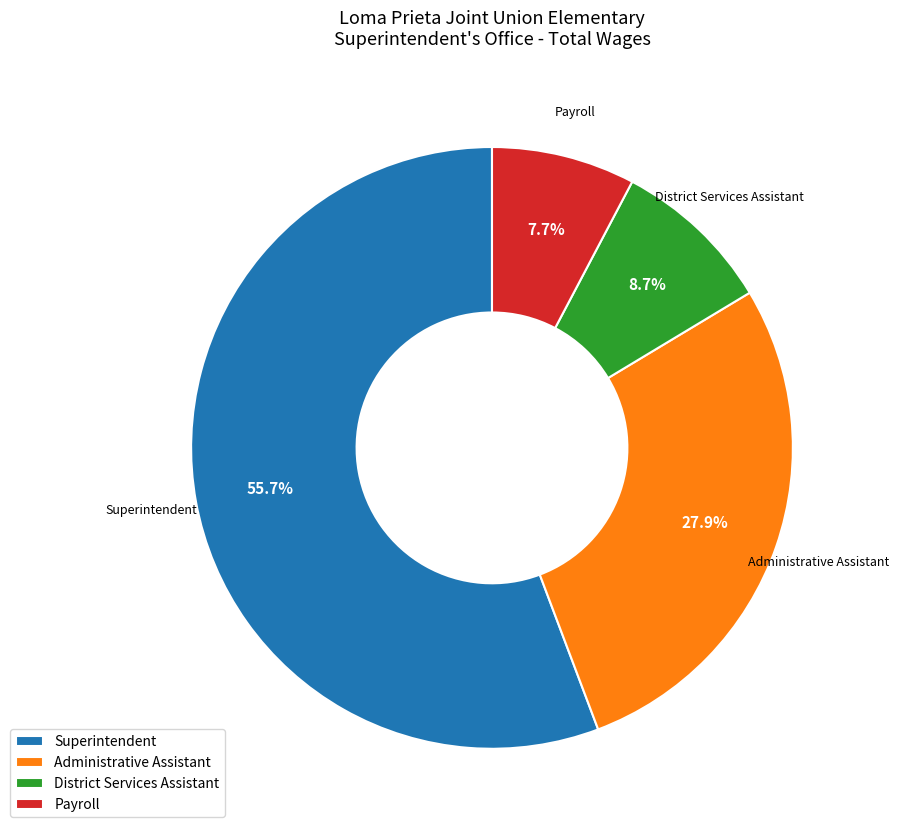

How many segments does this pie chart have?

4